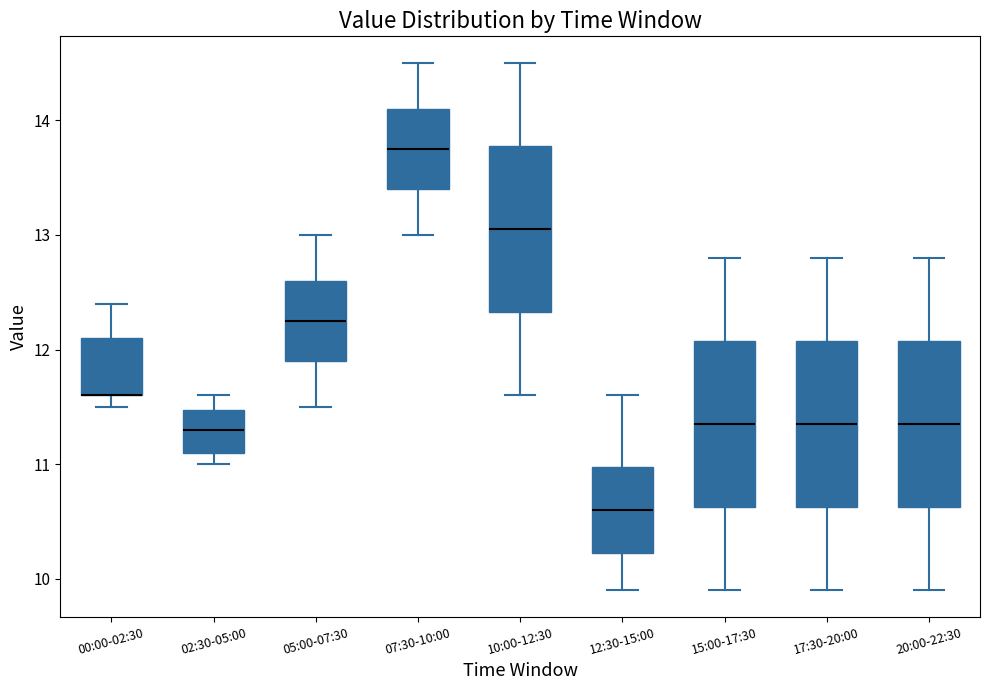

Where is the lower edge of the box for 17:30-20:00 on the y-axis? The values are not printed on the chart, so give them approximately, as read against the axis.

10.6